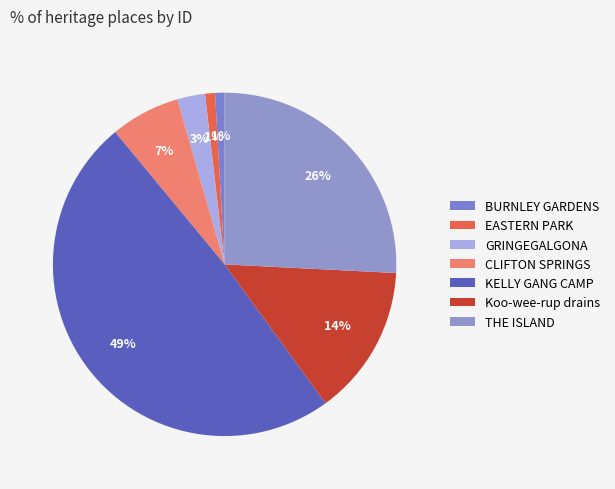

To the nearest percent, what is the difference between the largest and smallest slice percentages?

48%